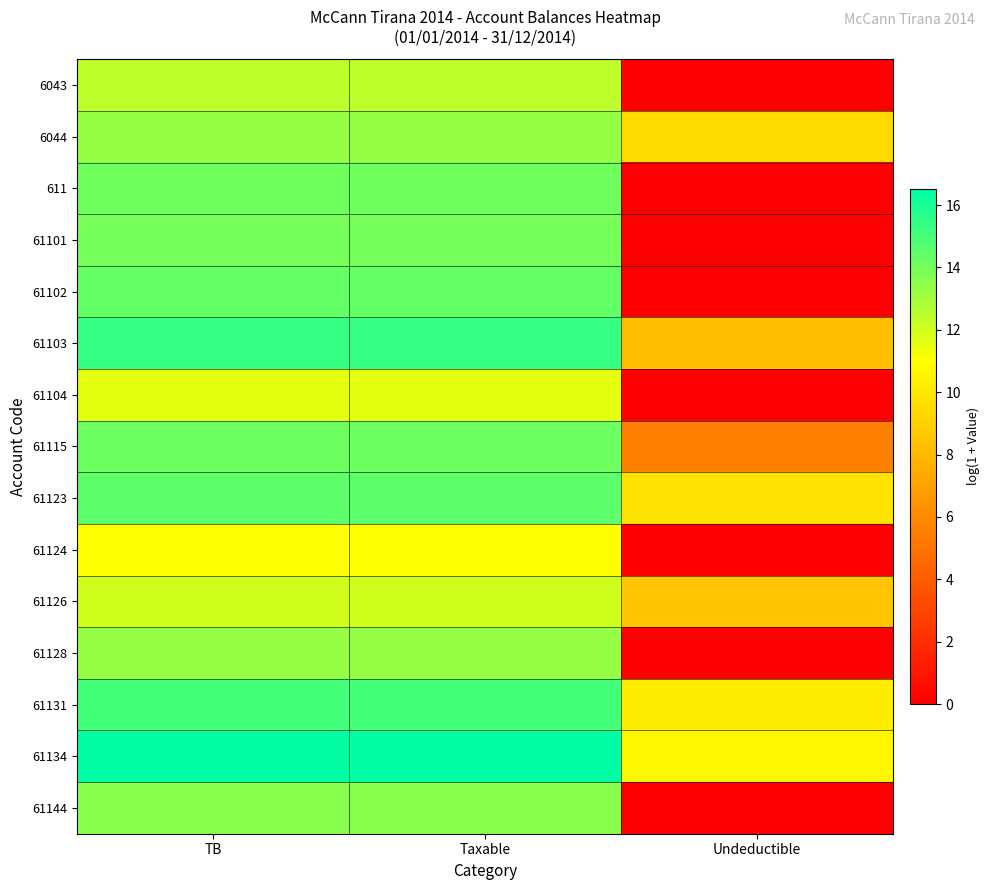

Reading left to right, transcribe all the data shown in this chart.

6043: TB=12.4	Taxable=12.4	Undeductible=0.0
6044: TB=13.3	Taxable=13.3	Undeductible=9.5
611: TB=14.1	Taxable=14.1	Undeductible=0.0
61101: TB=14.0	Taxable=14.0	Undeductible=0.0
61102: TB=14.4	Taxable=14.4	Undeductible=0.0
61103: TB=15.4	Taxable=15.4	Undeductible=8.3
61104: TB=11.6	Taxable=11.6	Undeductible=0.0
61115: TB=14.2	Taxable=14.2	Undeductible=5.5
61123: TB=14.5	Taxable=14.5	Undeductible=9.8
61124: TB=11.0	Taxable=11.0	Undeductible=0.0
61126: TB=12.0	Taxable=12.0	Undeductible=8.5
61128: TB=13.2	Taxable=13.2	Undeductible=0.0
61131: TB=15.1	Taxable=15.1	Undeductible=10.2
61134: TB=16.5	Taxable=16.5	Undeductible=10.7
61144: TB=13.6	Taxable=13.6	Undeductible=0.0